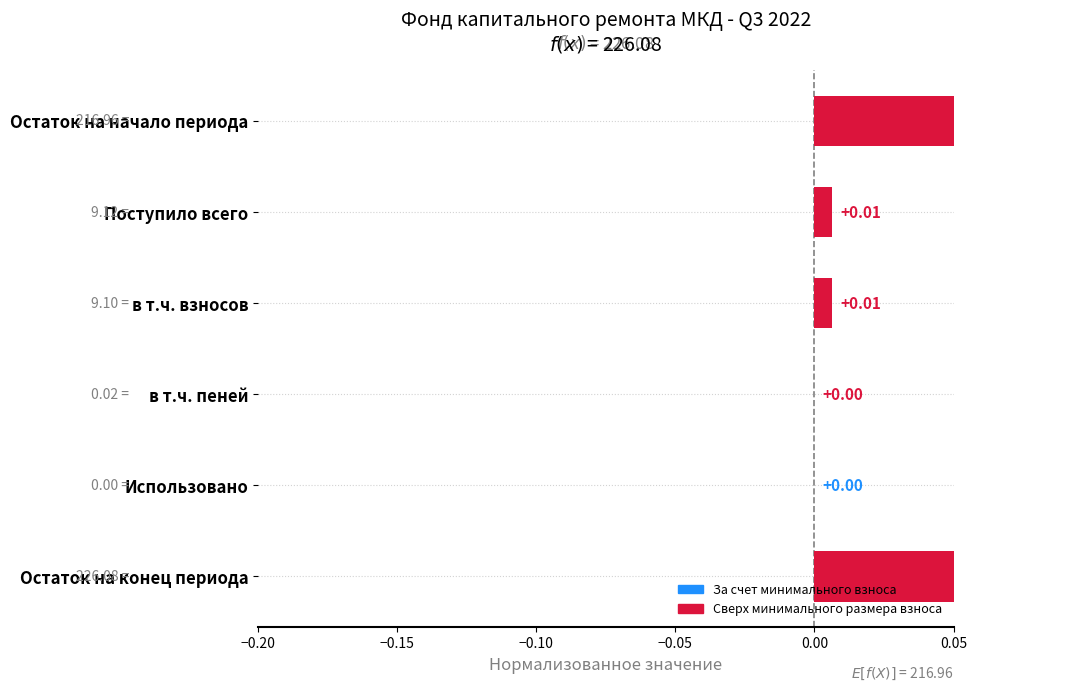

Is it true that the value at в т.ч. взносов is 0.0?

False